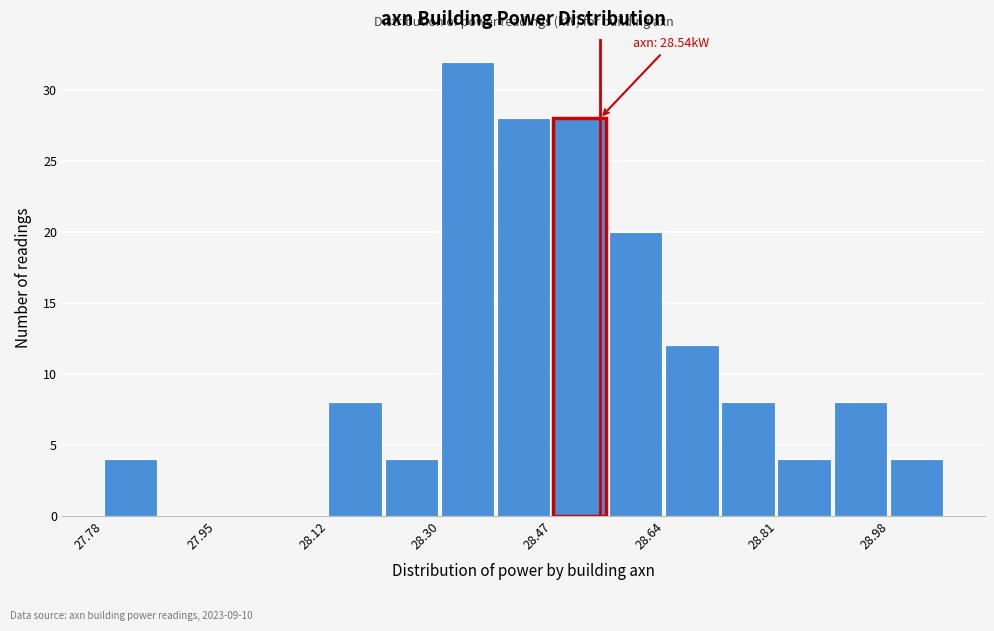

Which range on the x-axis has the tallest bar?

28.296 to 28.382